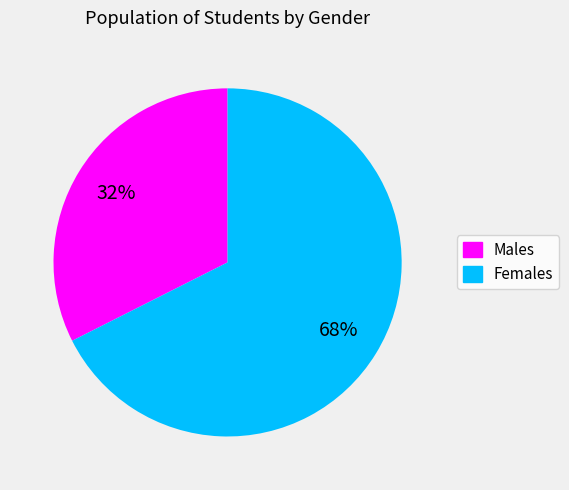

Is there any slice that represents more than half of the pie?

Yes